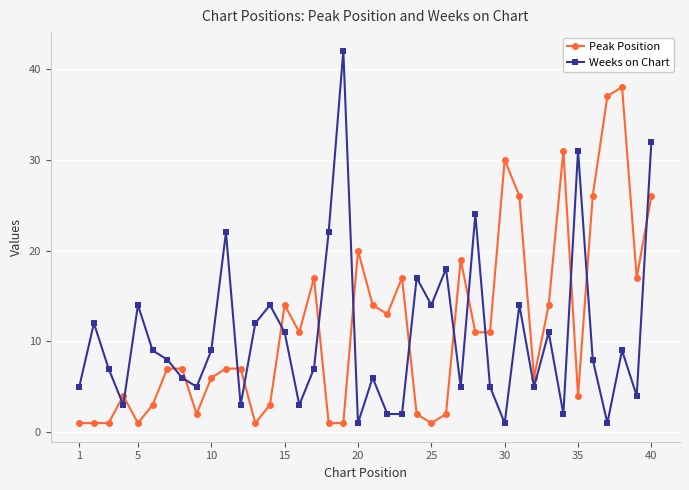

What is the value of the Peak Position point at the 36th from the left?

26